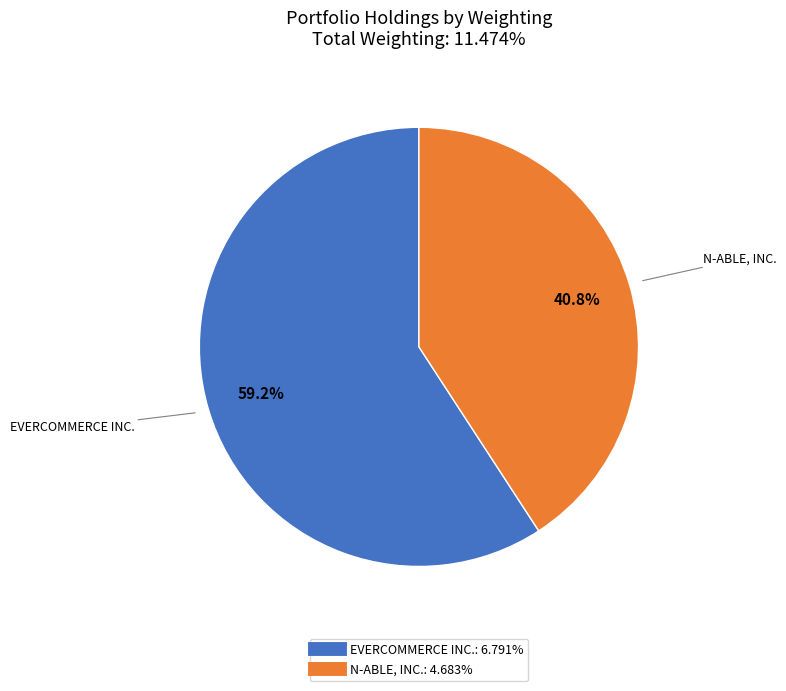

What is the ratio of the value at N-ABLE, INC. to the value at EVERCOMMERCE INC.?

0.7